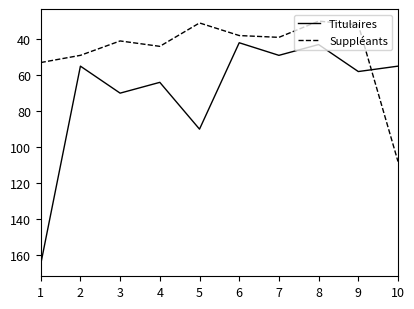

What is the difference between the Titulaires values at 10 and 8?

12